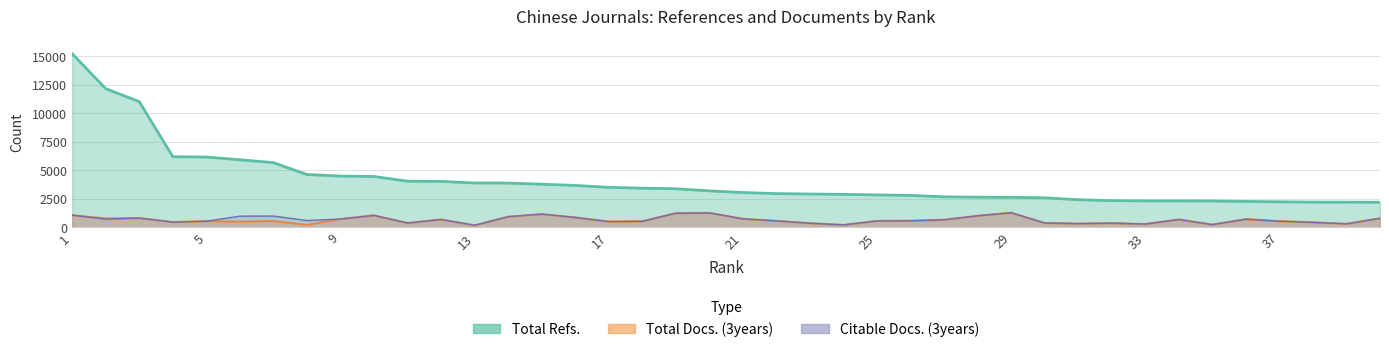

True or false: Citable Docs. (3years) and Total Refs. intersect in this chart.

False